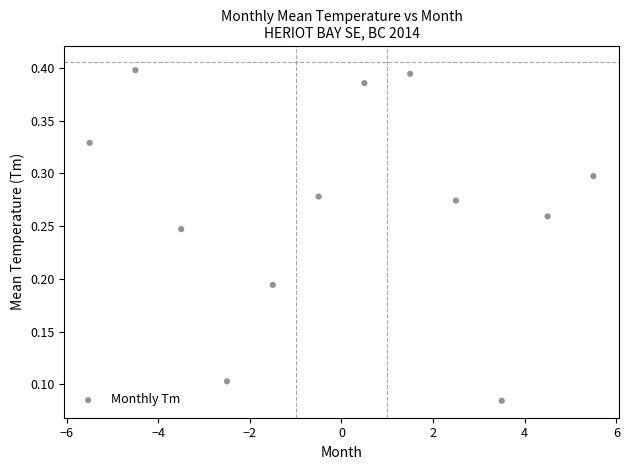

What is the range of X values (max minus min)?

11.0